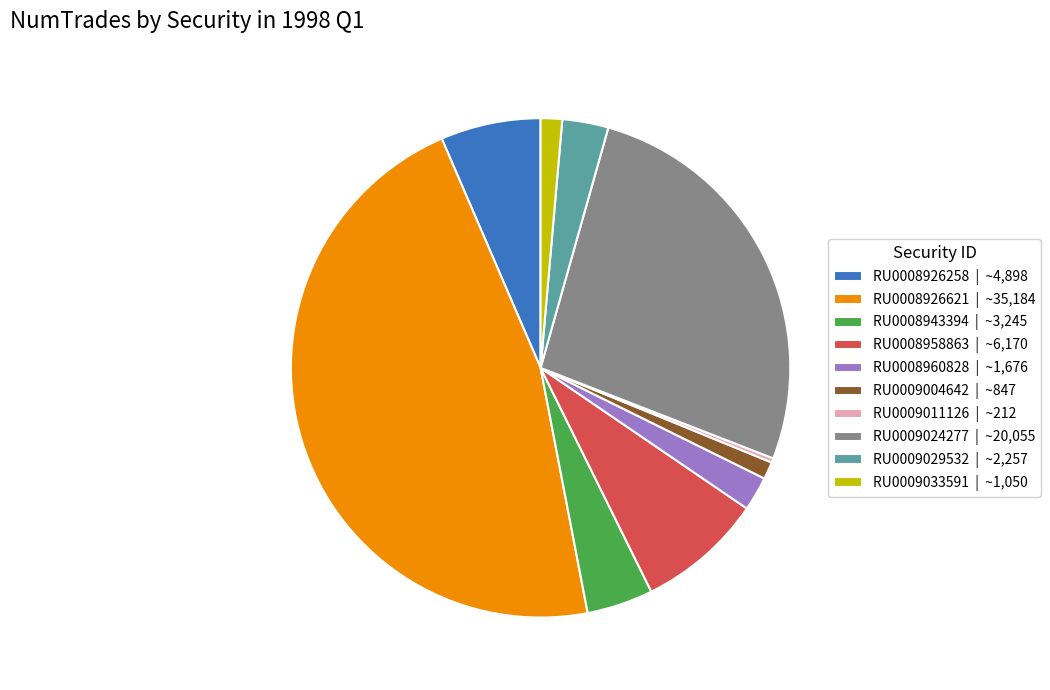

Does RU0008926621 | ~35,184 represent more than half of the total?

No